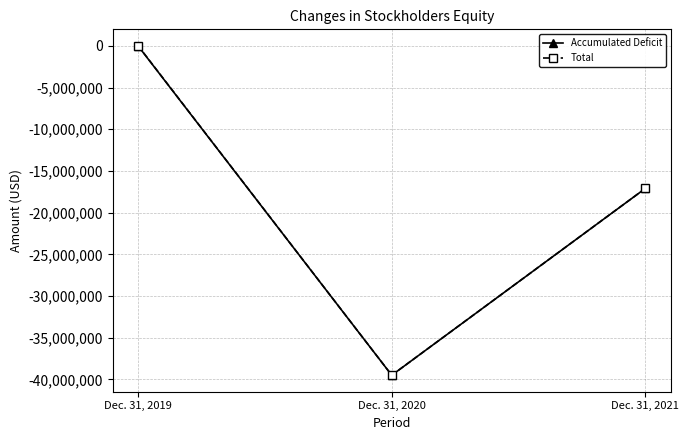

What is the greatest value displayed?

3786